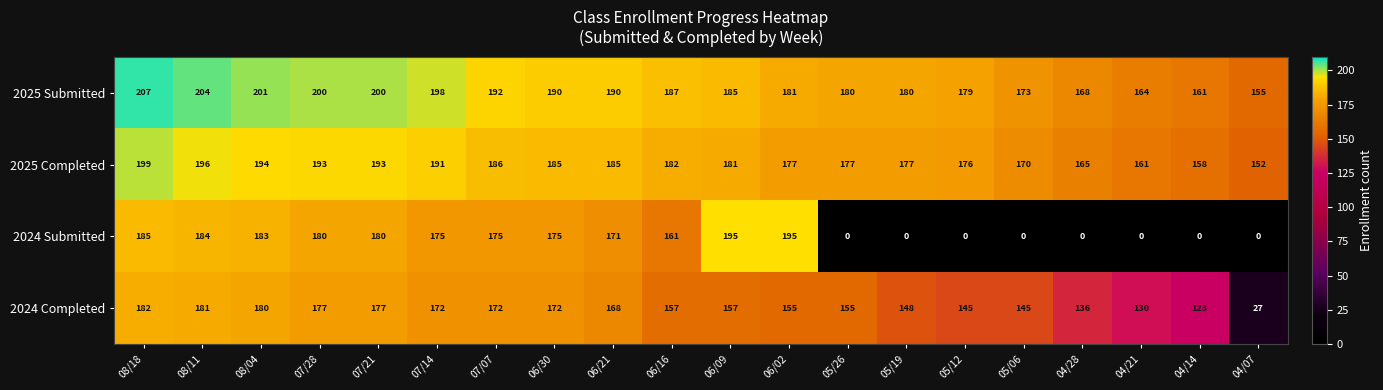

How many data points in 2024 Completed are less than 157?

9